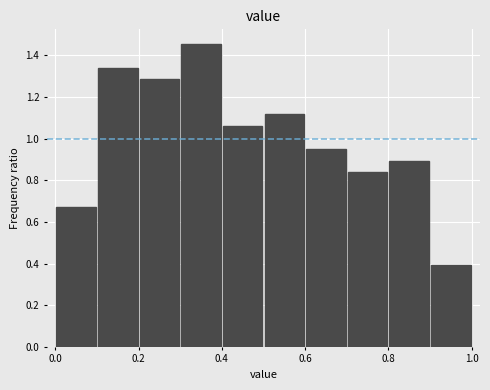

Over which range of the x-axis is the bar tallest?

0.3 to 0.4